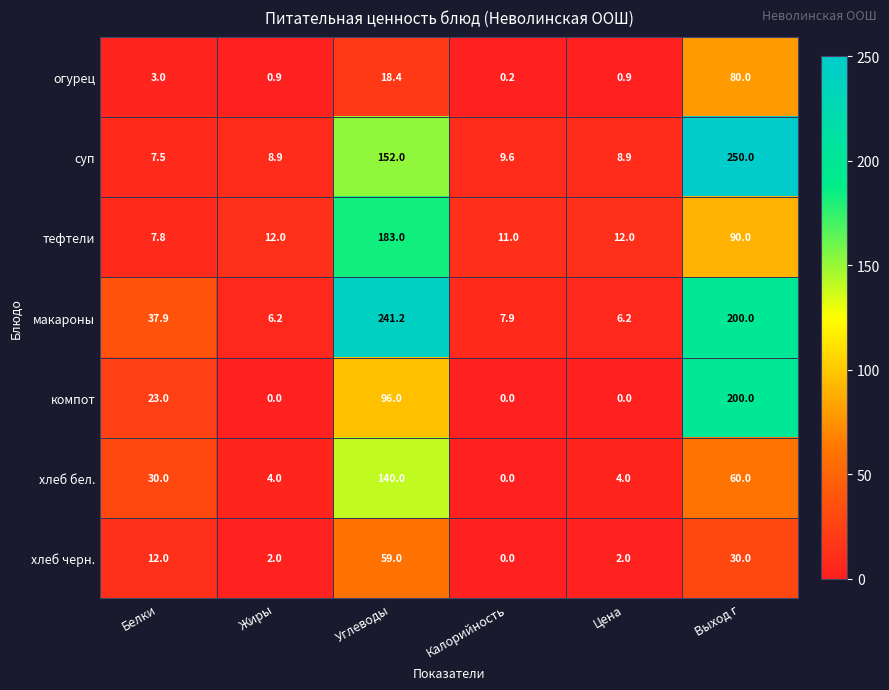

What is the difference between the highest and lowest values at Жиры?

12.0